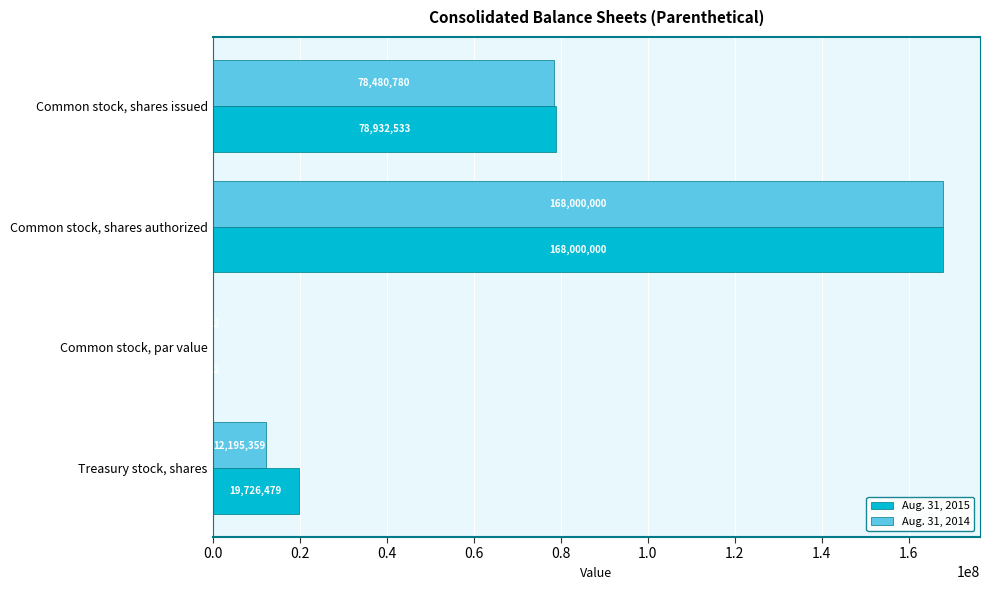

Is the value of Aug. 31, 2014 at Common stock, shares authorized greater than the value of Aug. 31, 2015 at Common stock, shares issued?

Yes